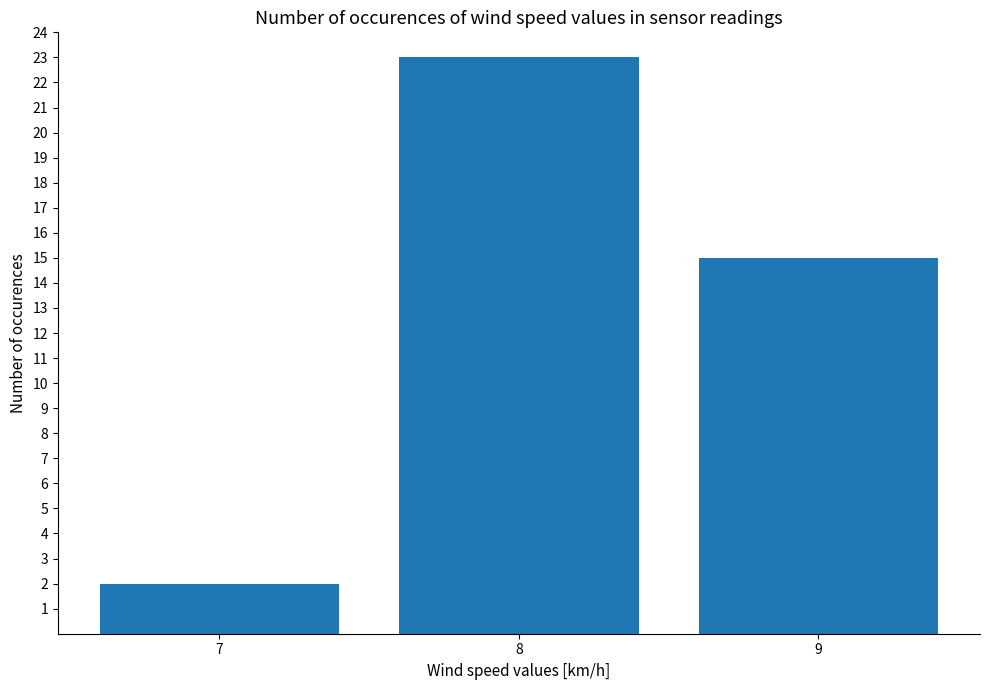

Where is the data nearest to the value 12?

9